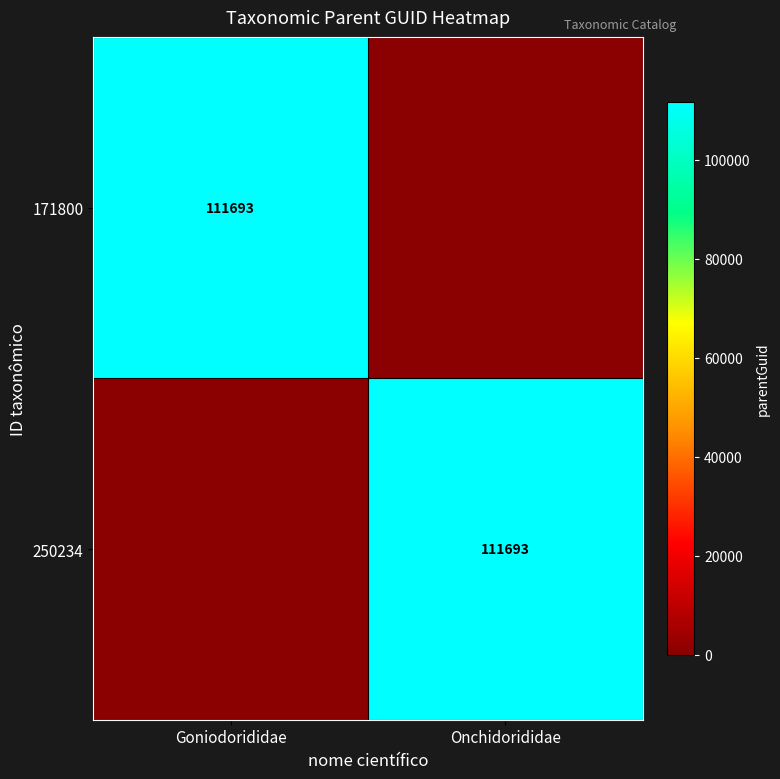

Between Goniodorididae and Onchidorididae, which is larger?

Goniodorididae